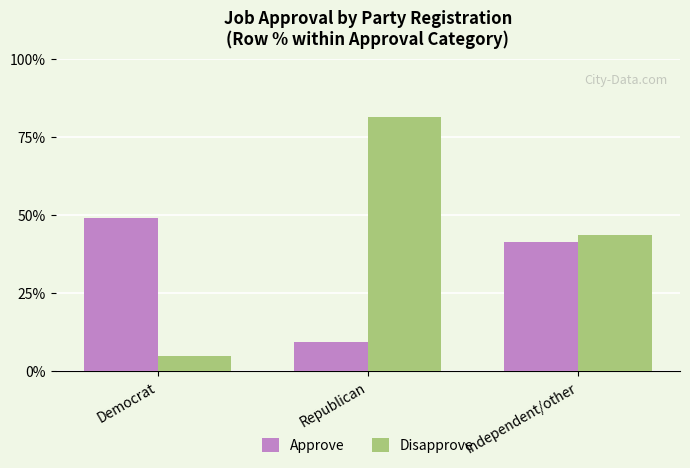

What is the difference between the maximum and minimum values in the Disapprove series?

76.7